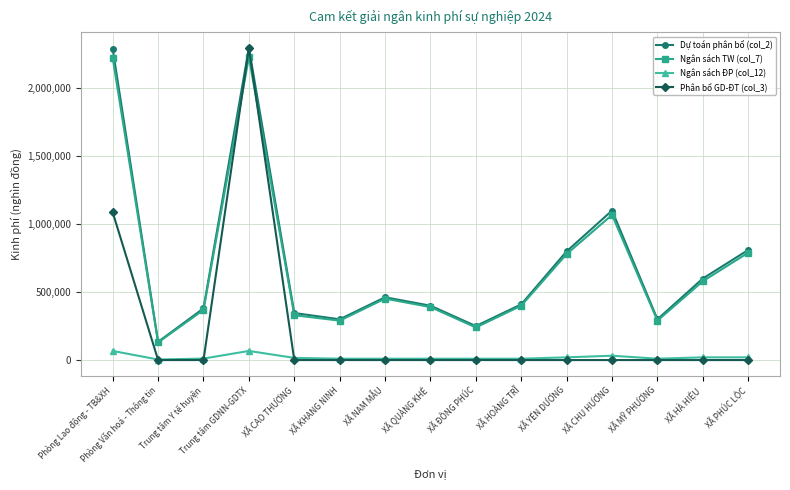

Which series has the largest range (max minus min)?

Phân bổ GD-ĐT (col_3)